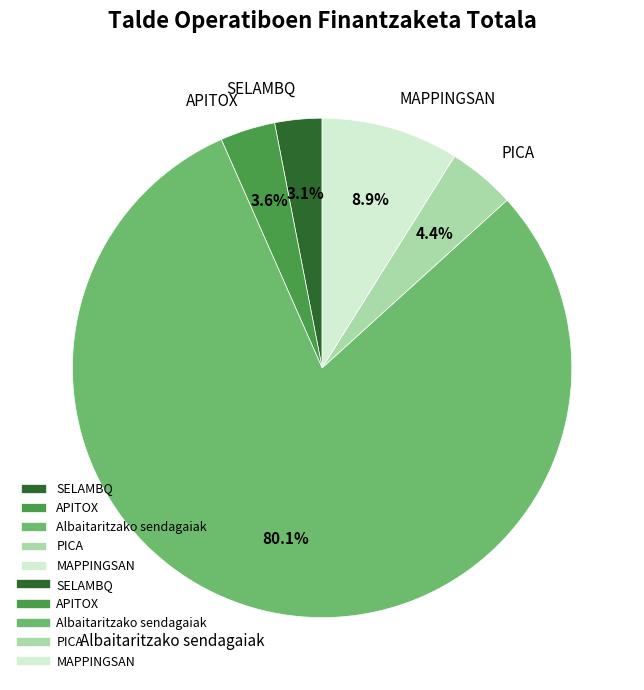

To the nearest percent, what is the difference between the largest and smallest slice percentages?

77%